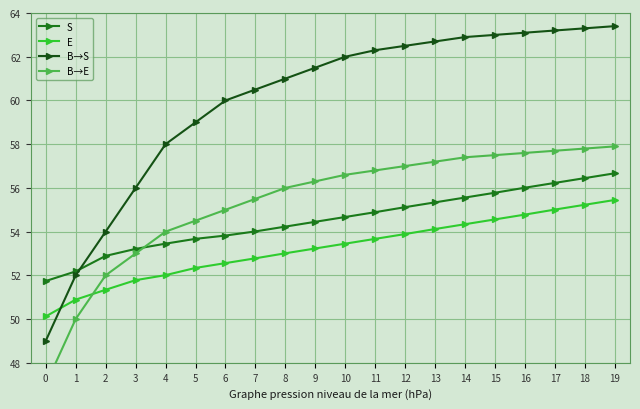

What is the approximate value of B→E at 7?

55.5